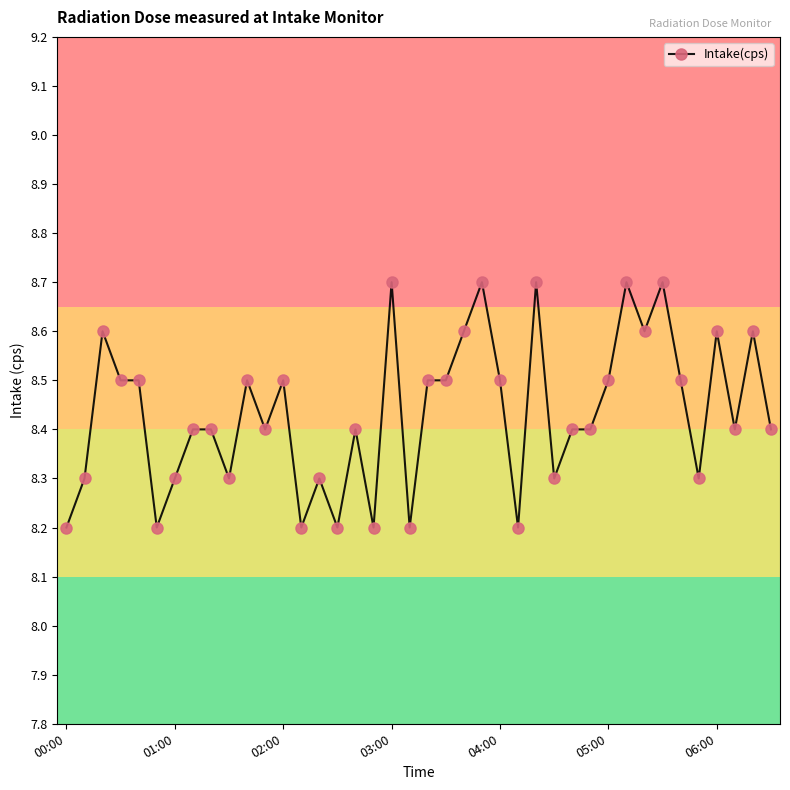

Reading right to left, list all the values displayed in this chart.

8.4	8.6	8.4	8.6	8.3	8.5	8.7	8.6	8.7	8.5	8.4	8.4	8.3	8.7	8.2	8.5	8.7	8.6	8.5	8.5	8.2	8.7	8.2	8.4	8.2	8.3	8.2	8.5	8.4	8.5	8.3	8.4	8.4	8.3	8.2	8.5	8.5	8.6	8.3	8.2